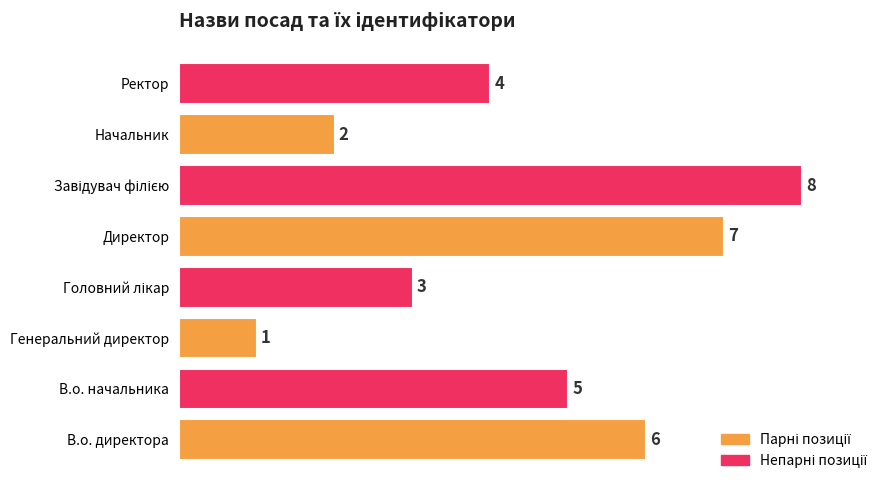

What is the change in value from В.о. директора to Начальник?

-4